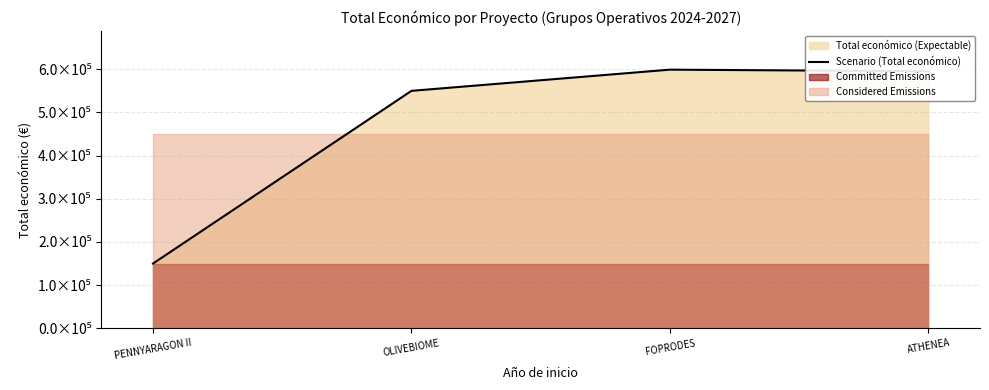

What position from the left is ATHENEA?

4